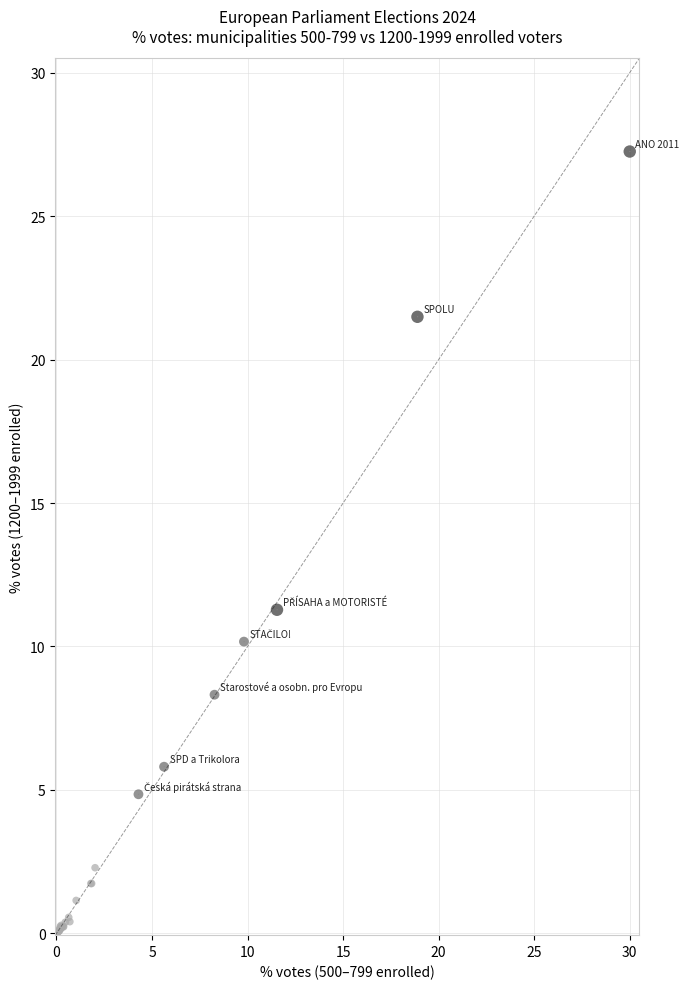

What Y value in the scatter plot is closest to 13?

11.3